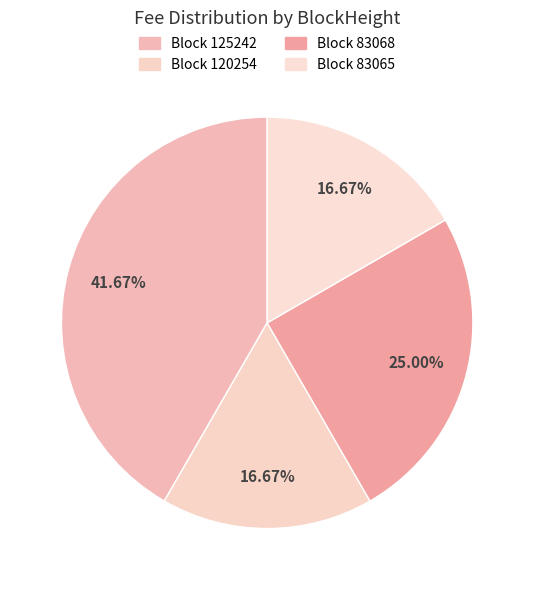

How many slices are in this pie chart?

4